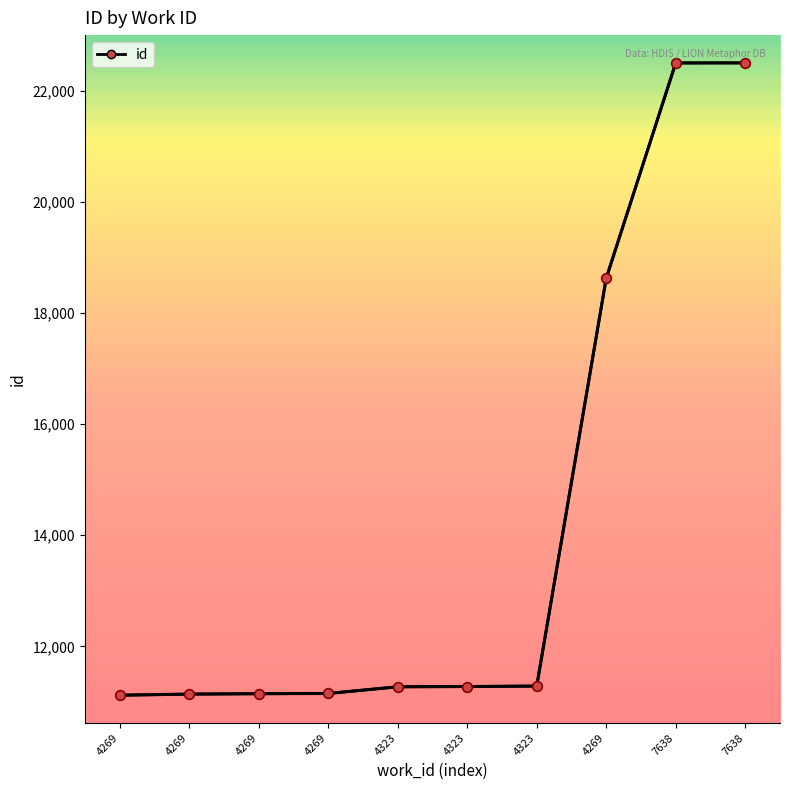

What is the sum of the values at 4269 and 4269?

22287